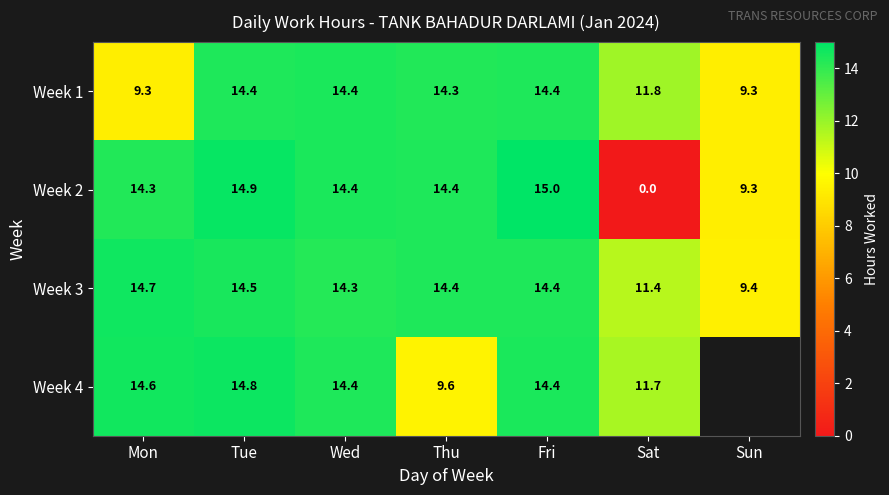

Which category has the lowest value in the Week 3 series?

Sun